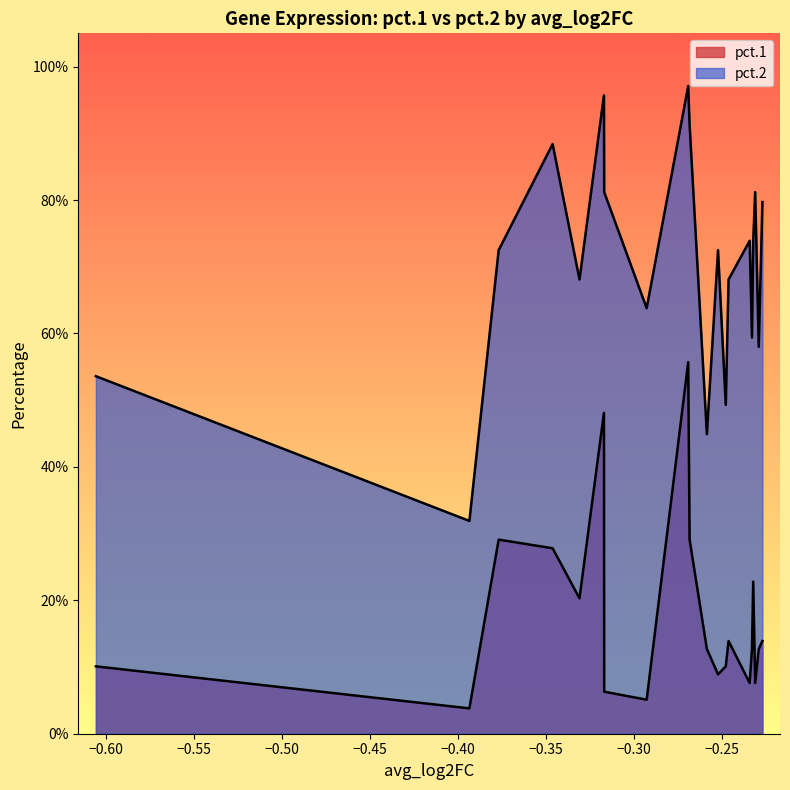

What is the difference between the maximum and minimum values in the pct.2 series?

0.7